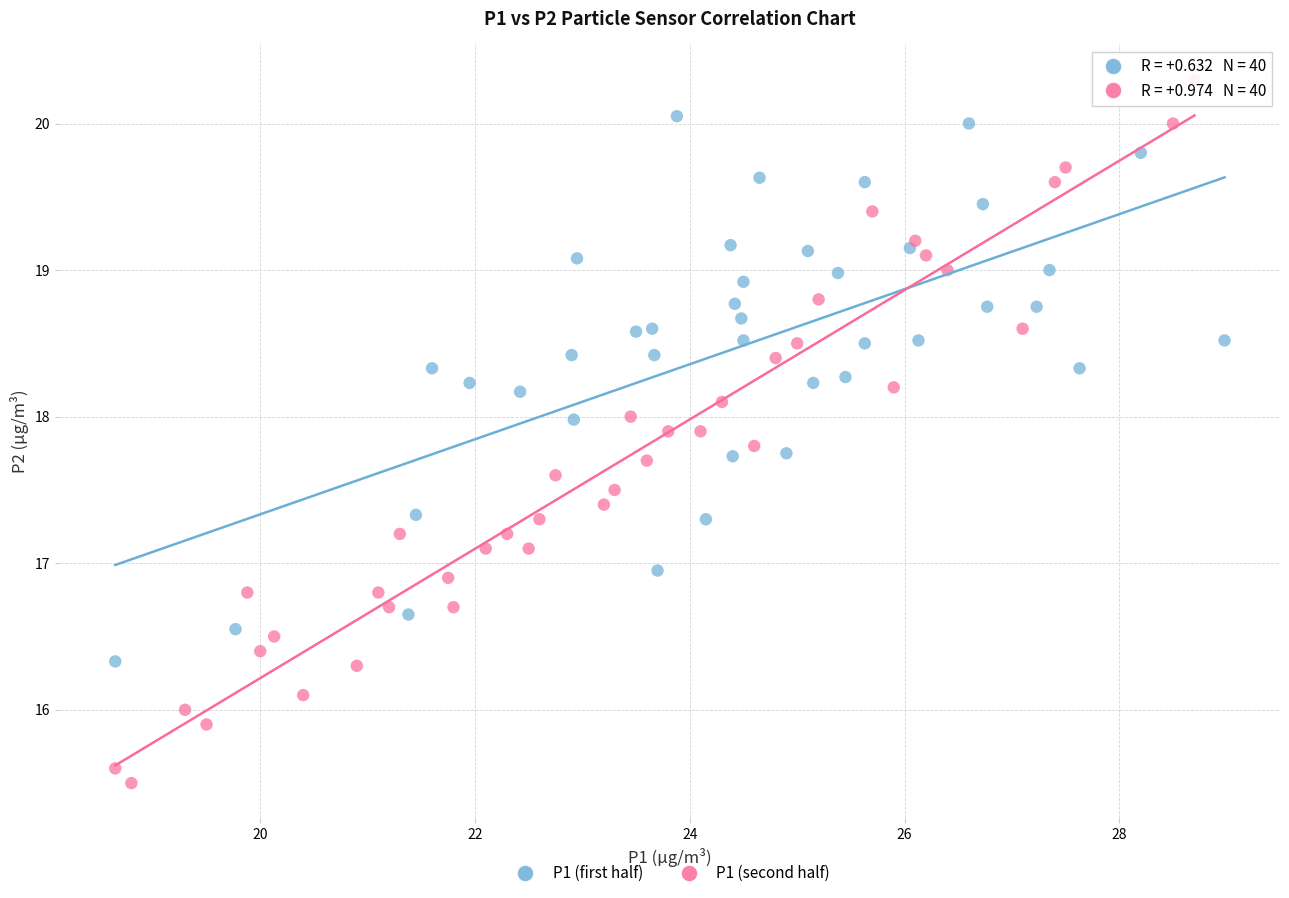

Which series has the widest spread of Y values?

P1 (second half)